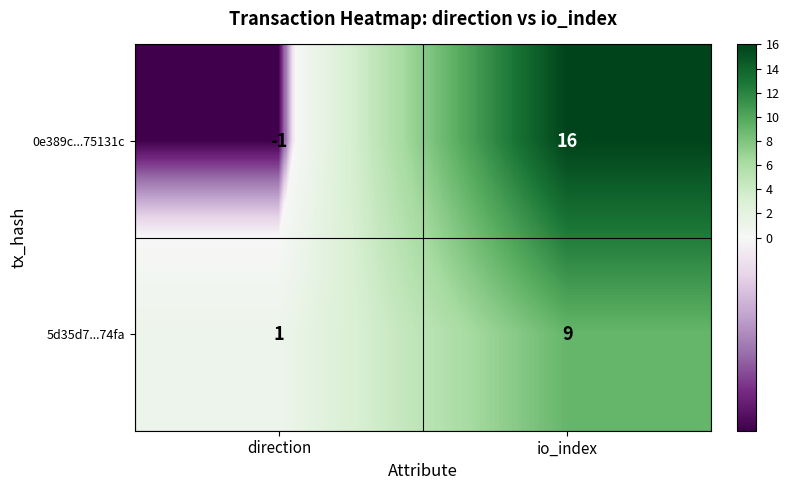

Between direction and io_index, which series saw the biggest shift?

0e389c...75131c